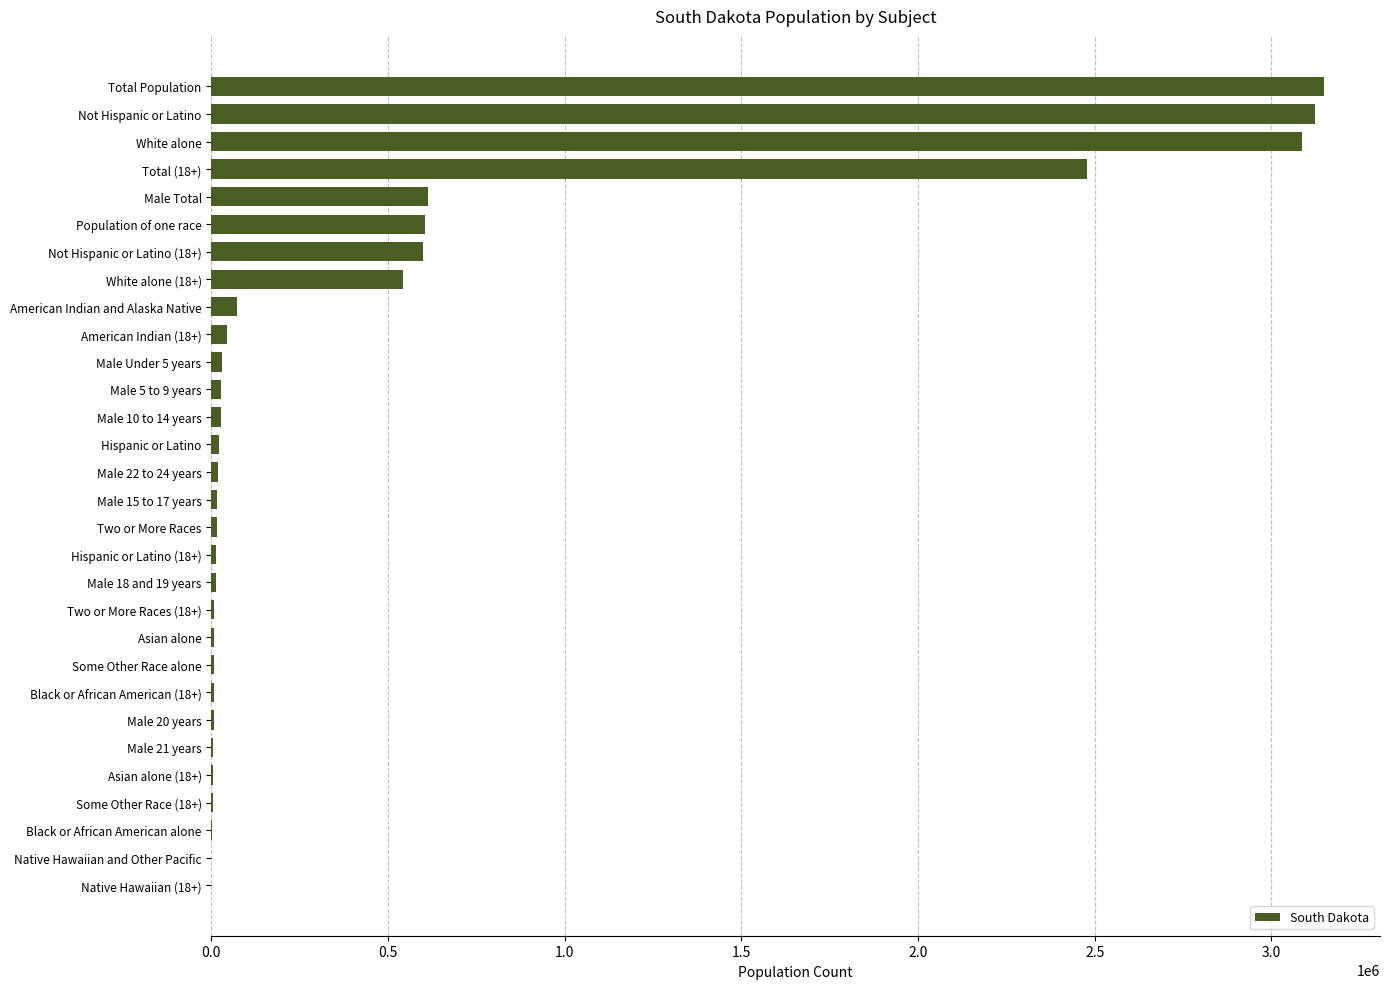

Between Not Hispanic or Latino and Two or More Races (18+), which is larger?

Not Hispanic or Latino